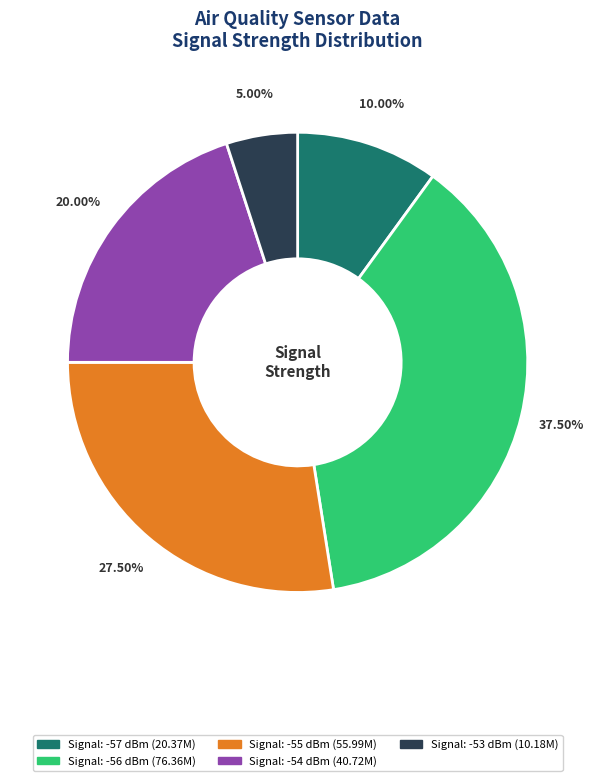

Is there any slice that represents more than half of the pie?

No